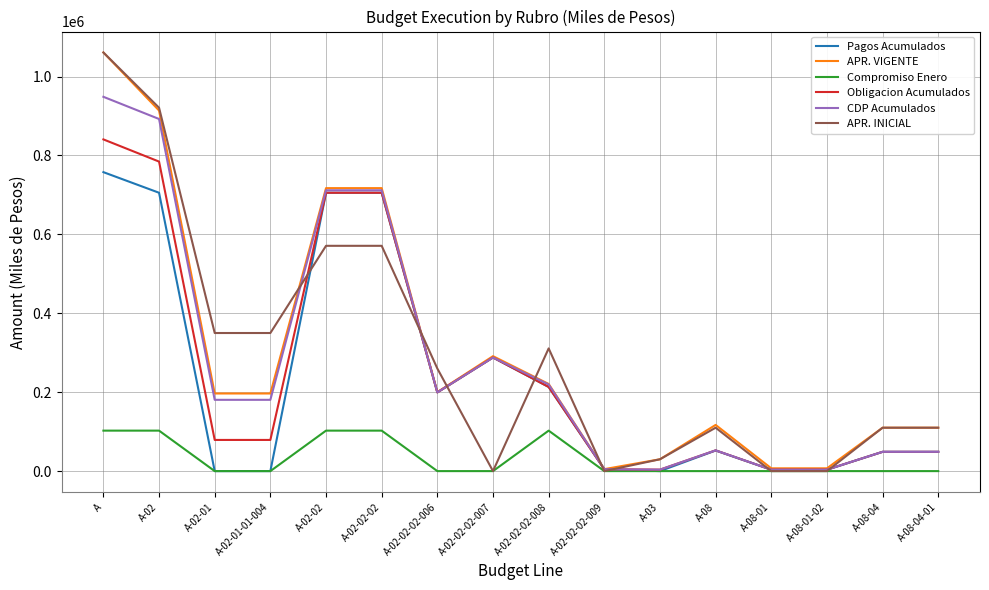

Which series has the largest range (max minus min)?

APR. INICIAL